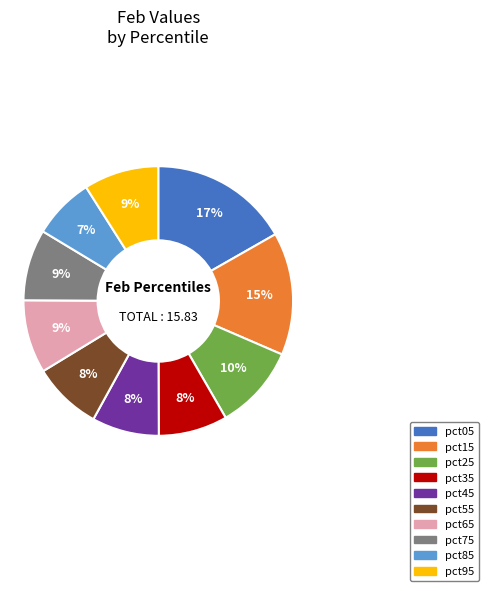

To the nearest percent, what portion does pct95 represent?

9%